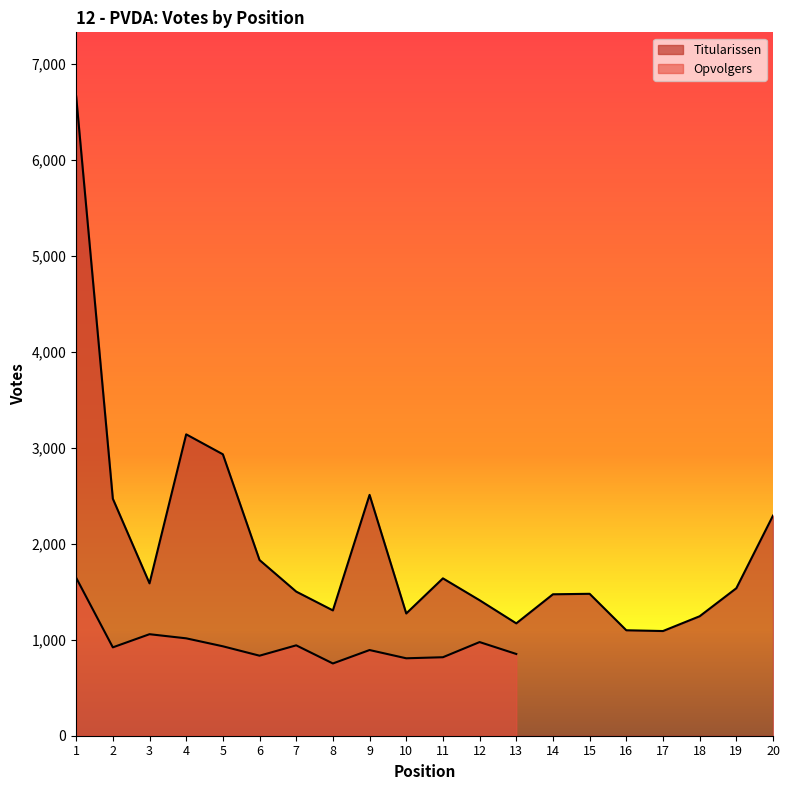

Where does the data first go above 1537?

1